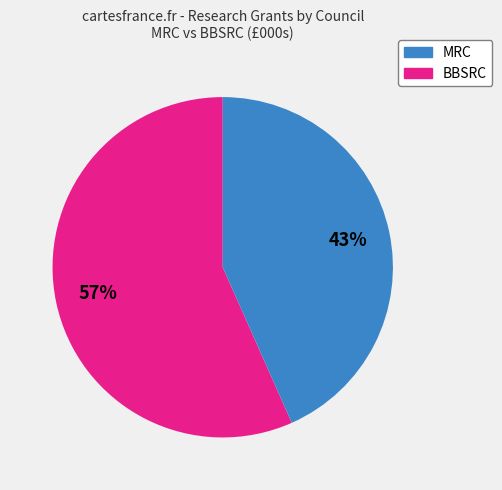

Is there any slice that represents more than half of the pie?

Yes